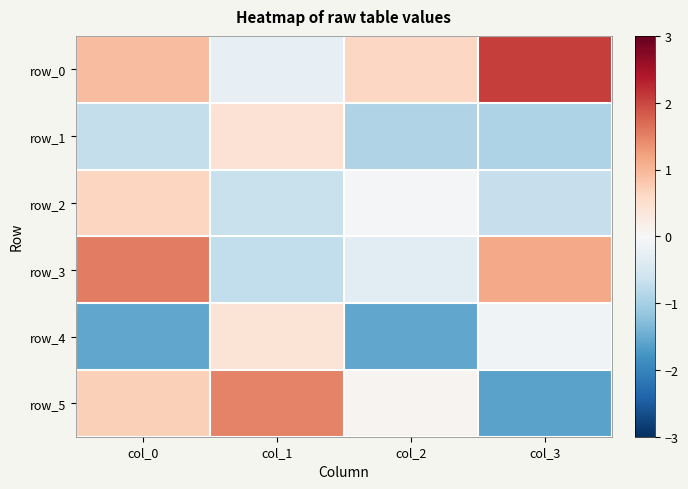

At which category is the sum across all series the highest?

col_0